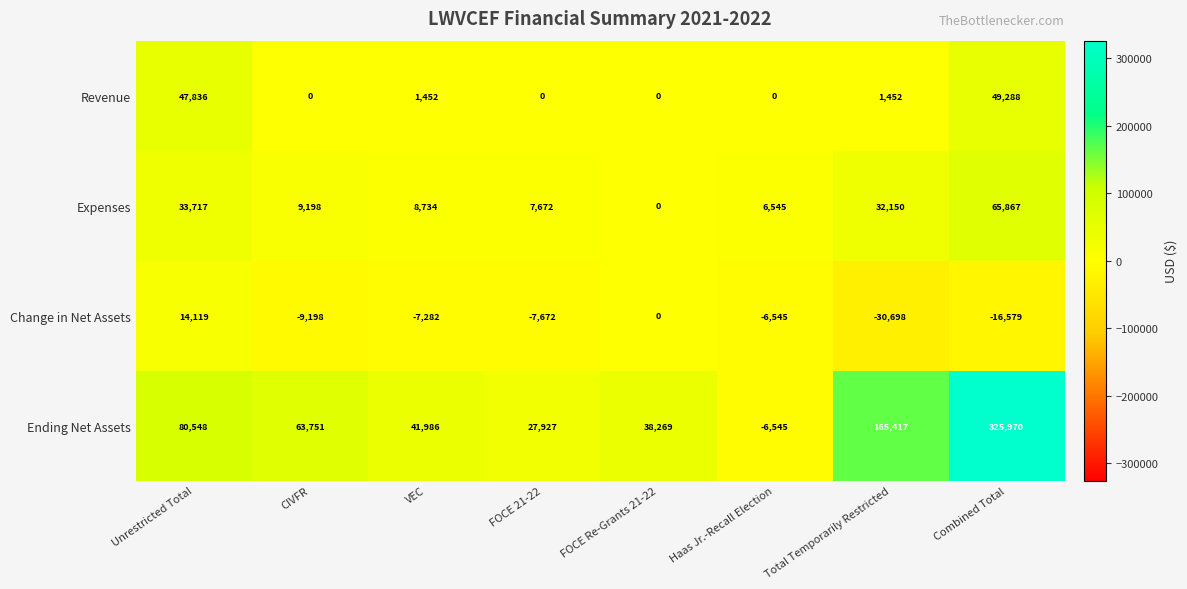

Where does the Change in Net Assets series first go above -7282?

Unrestricted Total